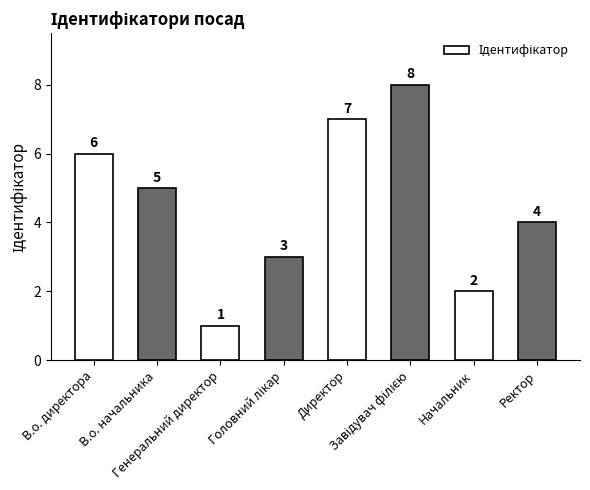

What is the value of the 6th bar from the left?

8